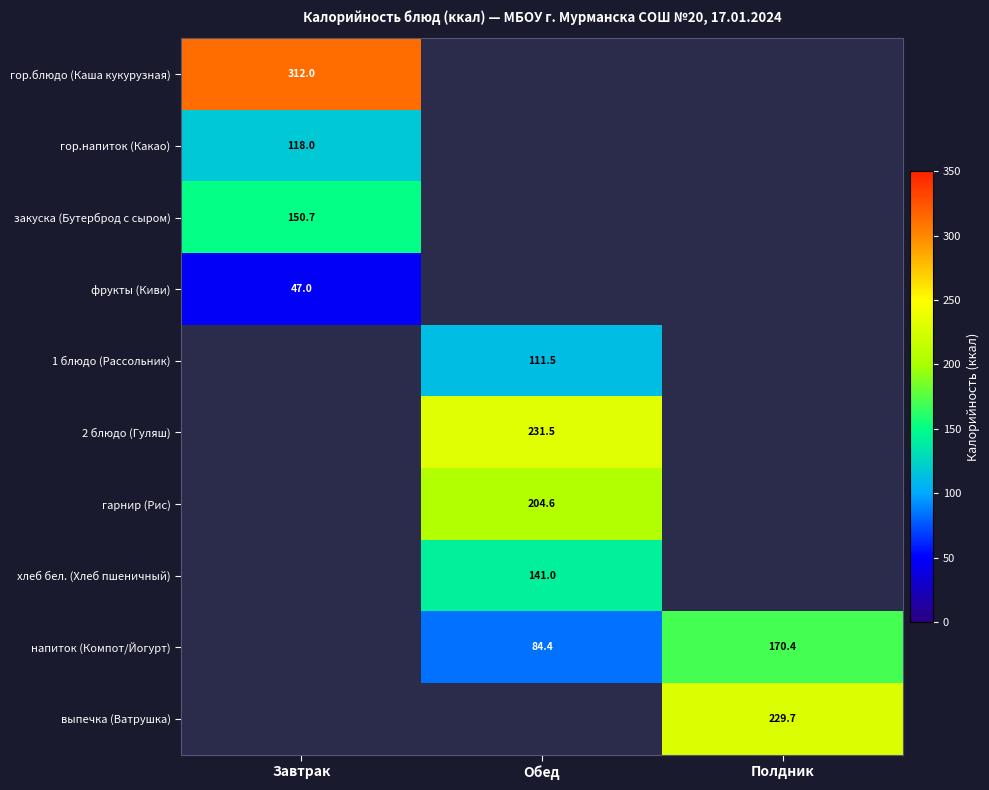

Is the value of выпечка (Ватрушка) at Полдник greater than the value of гарнир (Рис) at Полдник?

No